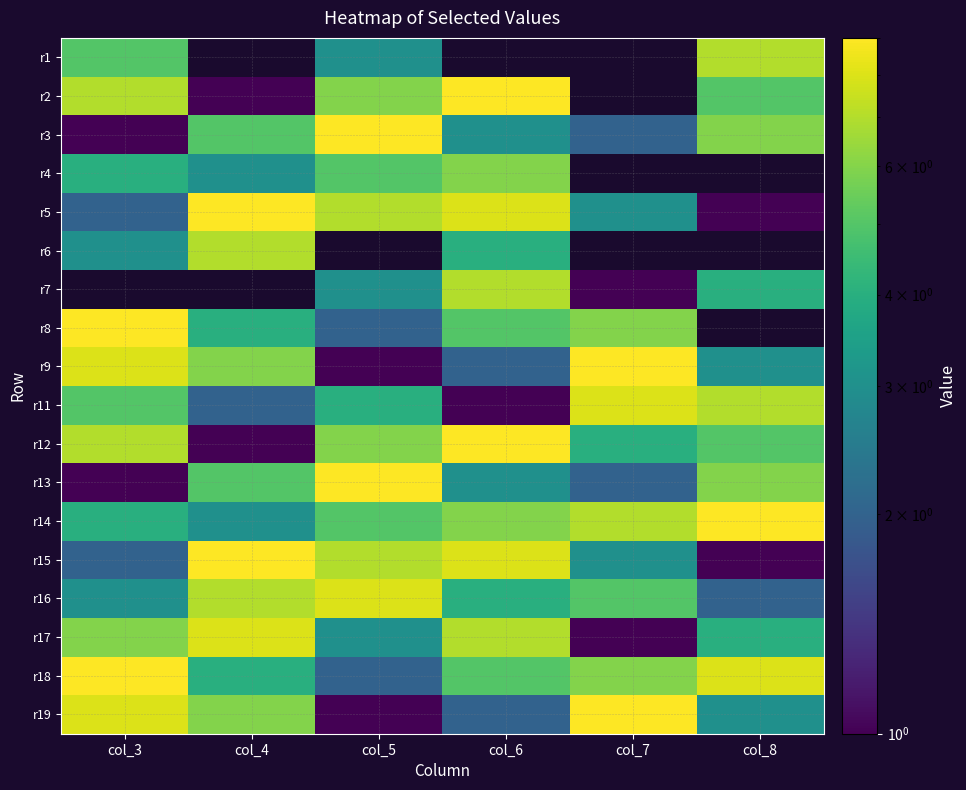

At which label does r6 first exceed 4?

col_4